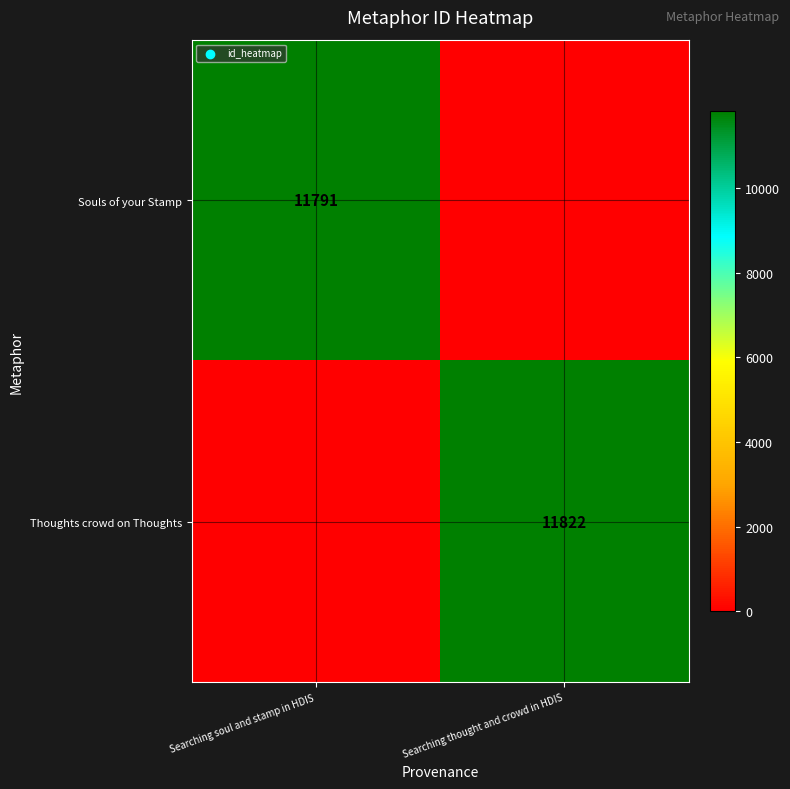

At how many categories does at least one series exceed 8918?

2